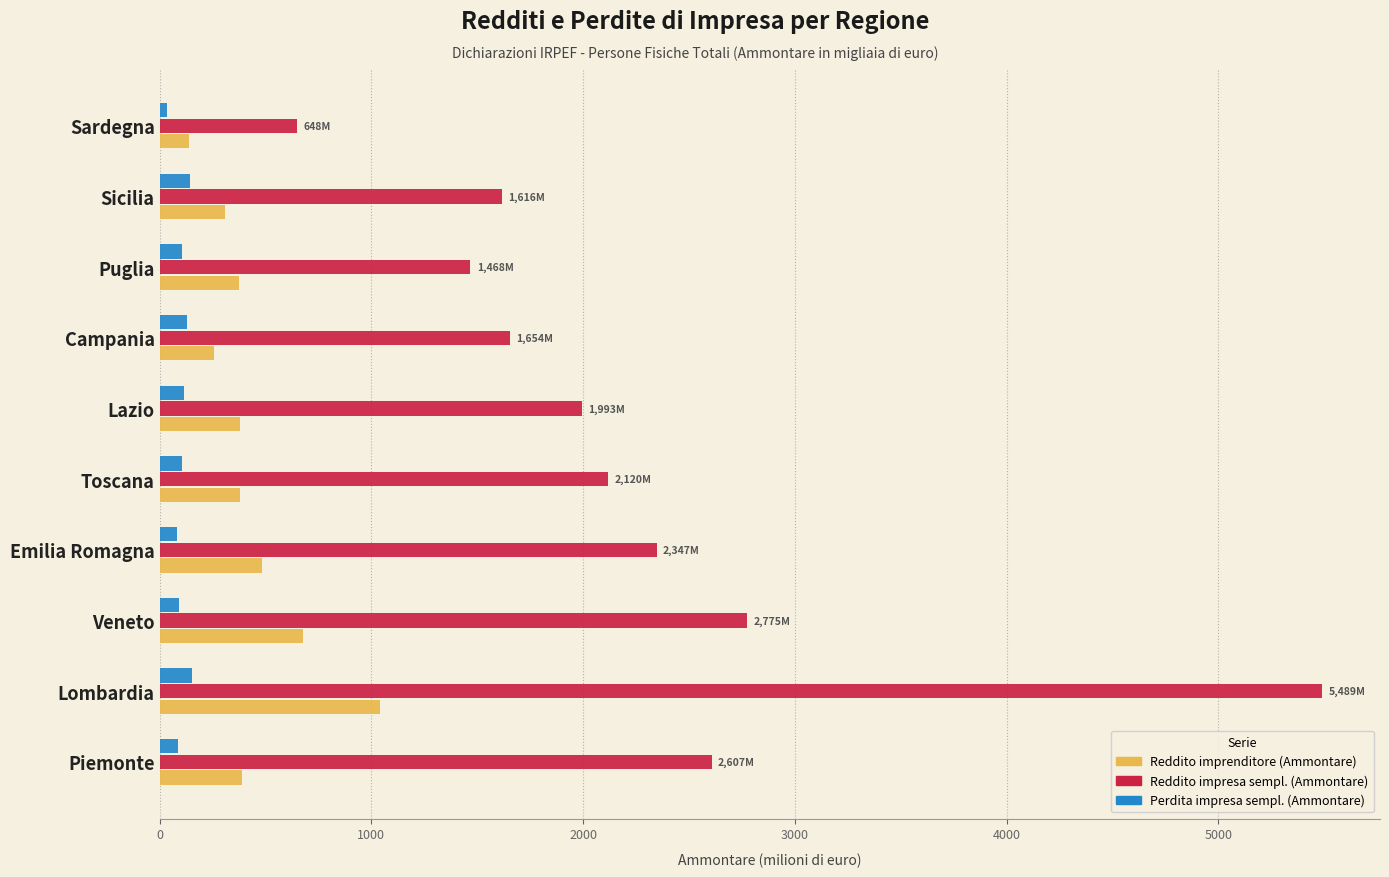

What is the highest value of the Reddito impresa sempl. (Ammontare) series?

5489.0